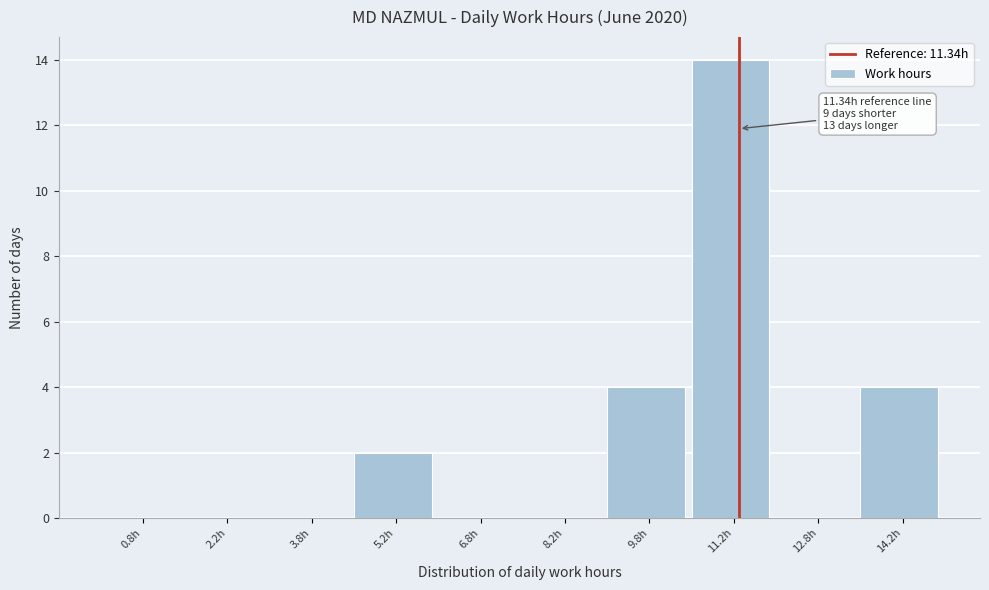

Which range on the x-axis has the tallest bar?

10.5 to 12.0